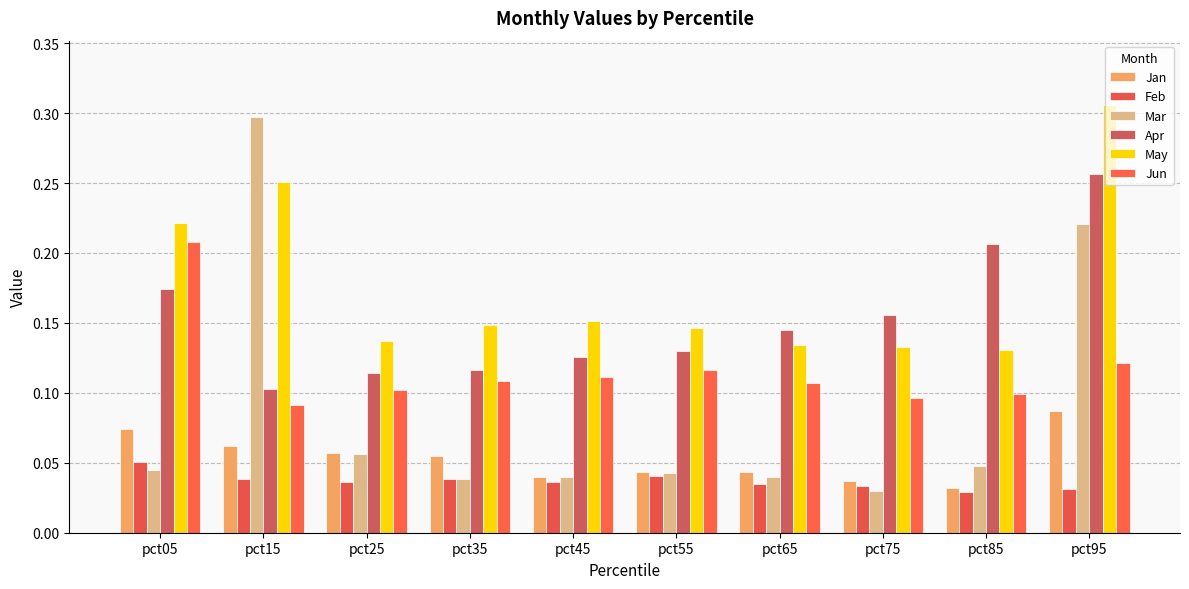

Rank the categories by Feb value from highest to lowest.

pct05, pct55, pct35, pct15, pct45, pct25, pct65, pct75, pct95, pct85